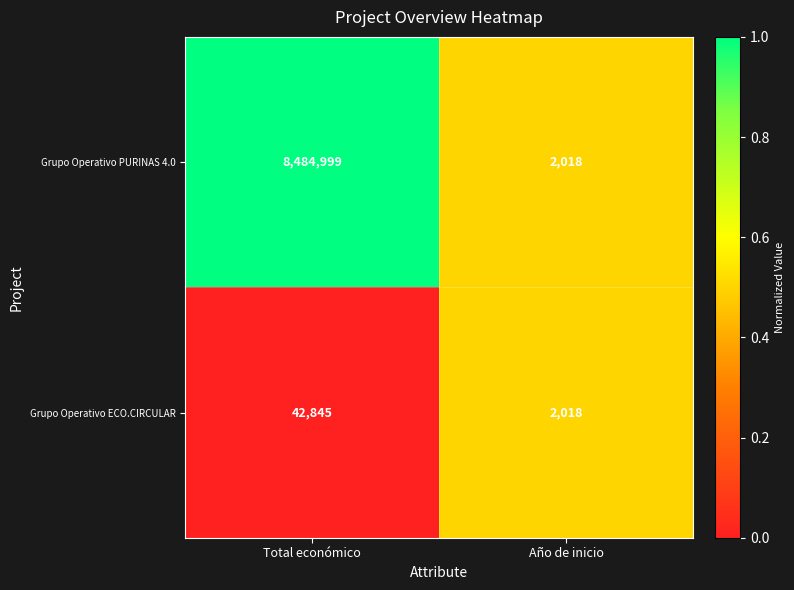

What is the maximum value shown in the chart?

8484999